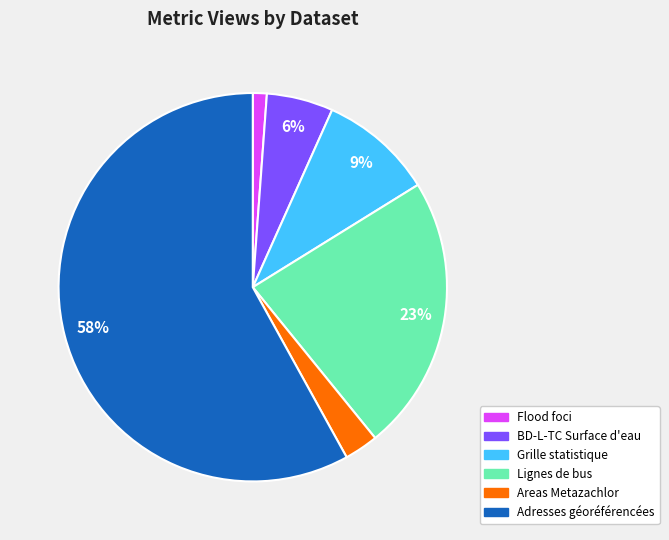

The BD-L-TC Surface d'eau slice represents 6% of the pie. True or false?

True